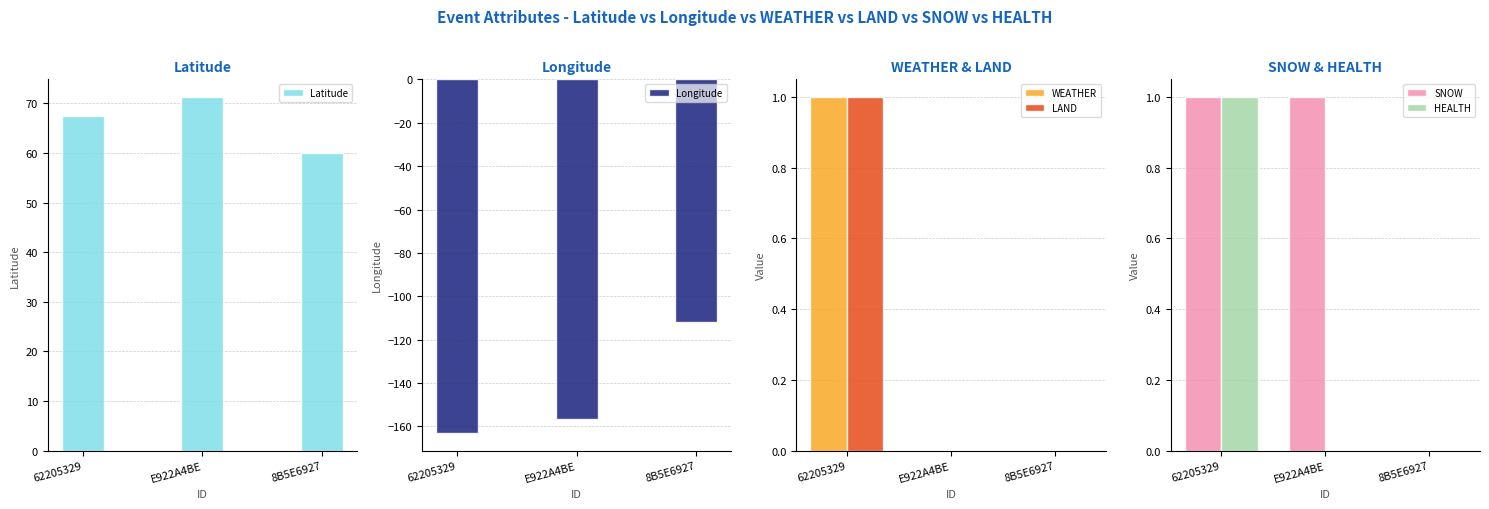

Rank the categories by WEATHER value from highest to lowest.

62205329, E922A4BE, 8B5E6927